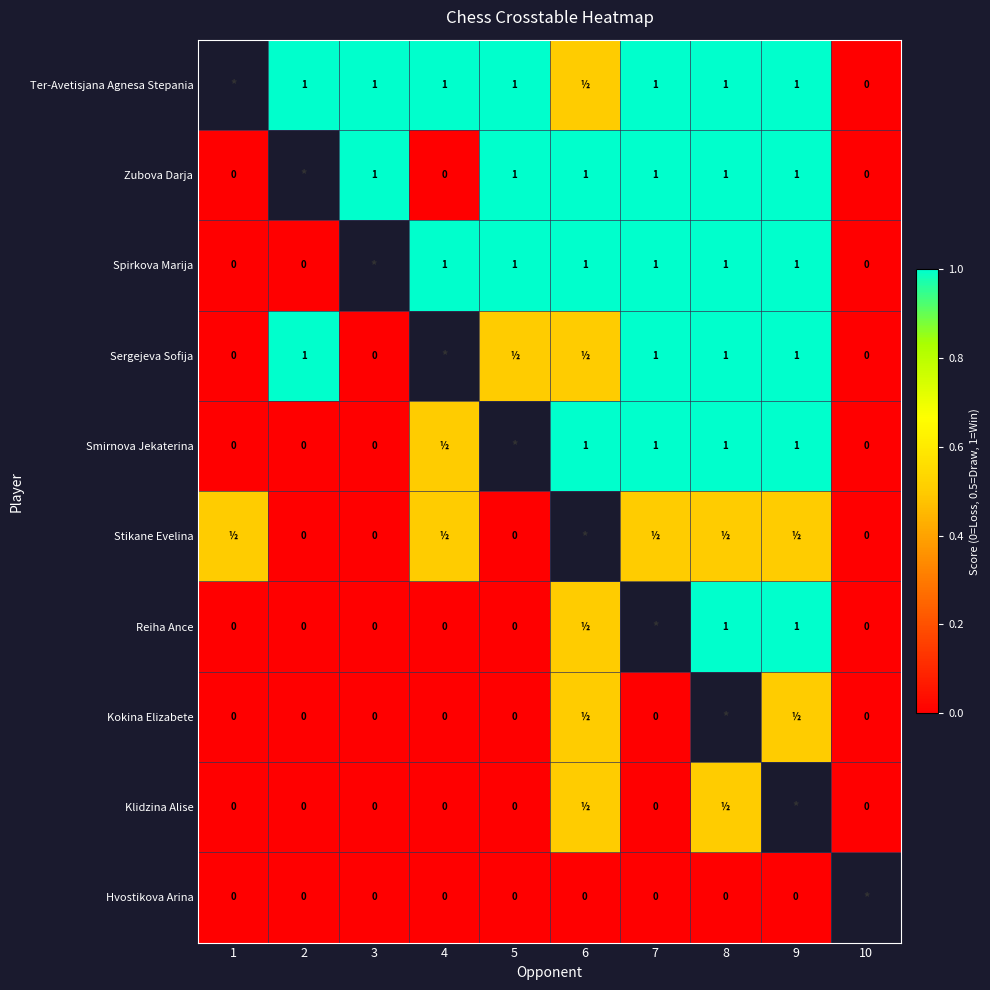

At which category does the chart reach its peak across all series?

2